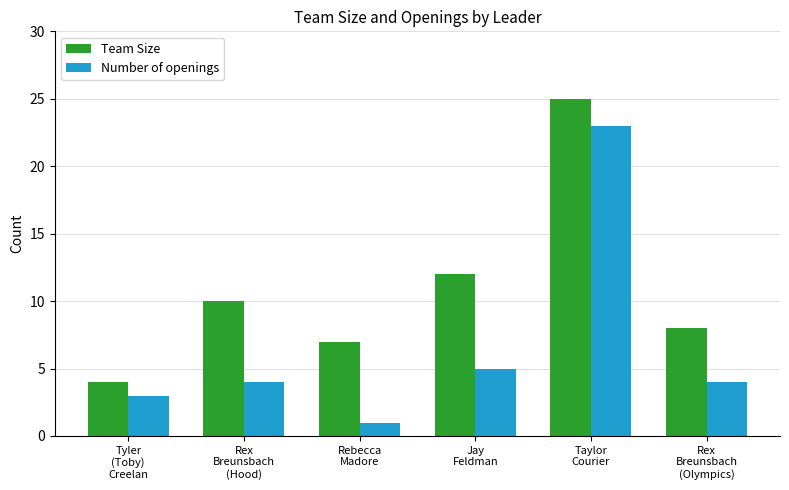

What is the minimum value shown in the chart?

1